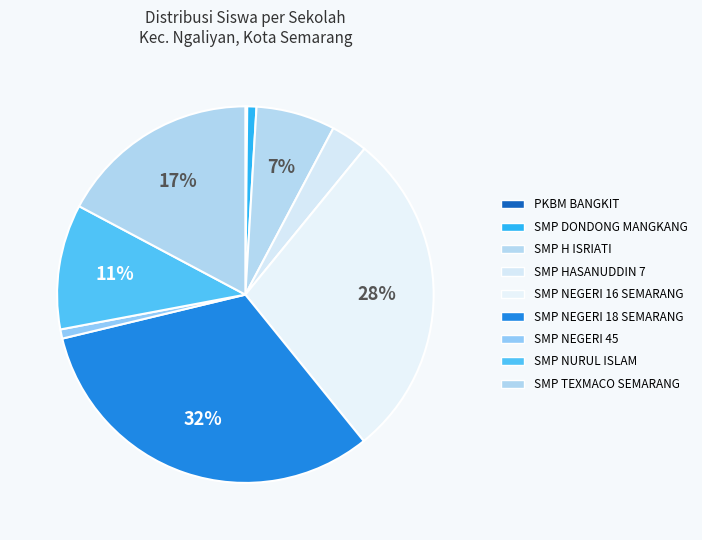

To the nearest percent, what percentage of the pie is SMP NEGERI 45?

1%